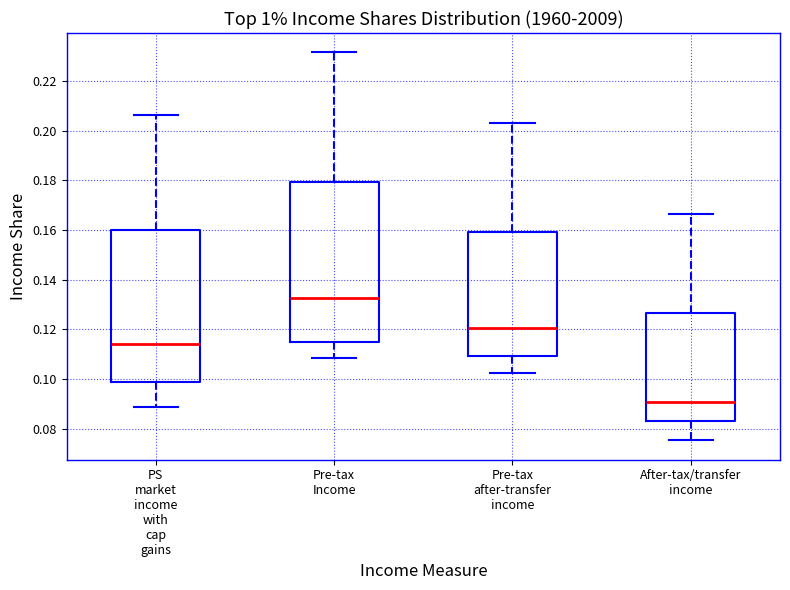

Which box's median line is the highest?

Pre-tax Income